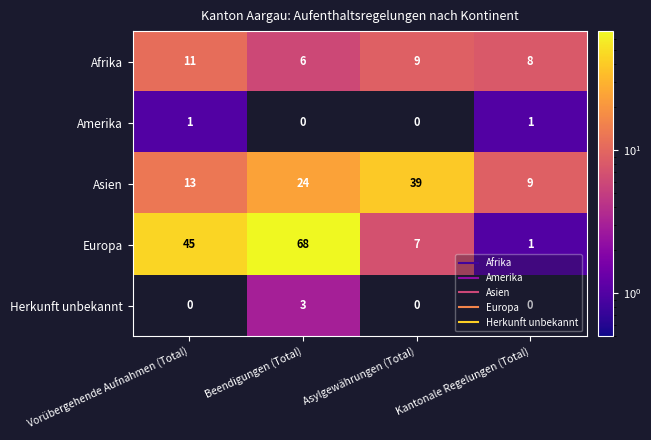

What is the sum of all Afrika values?

34